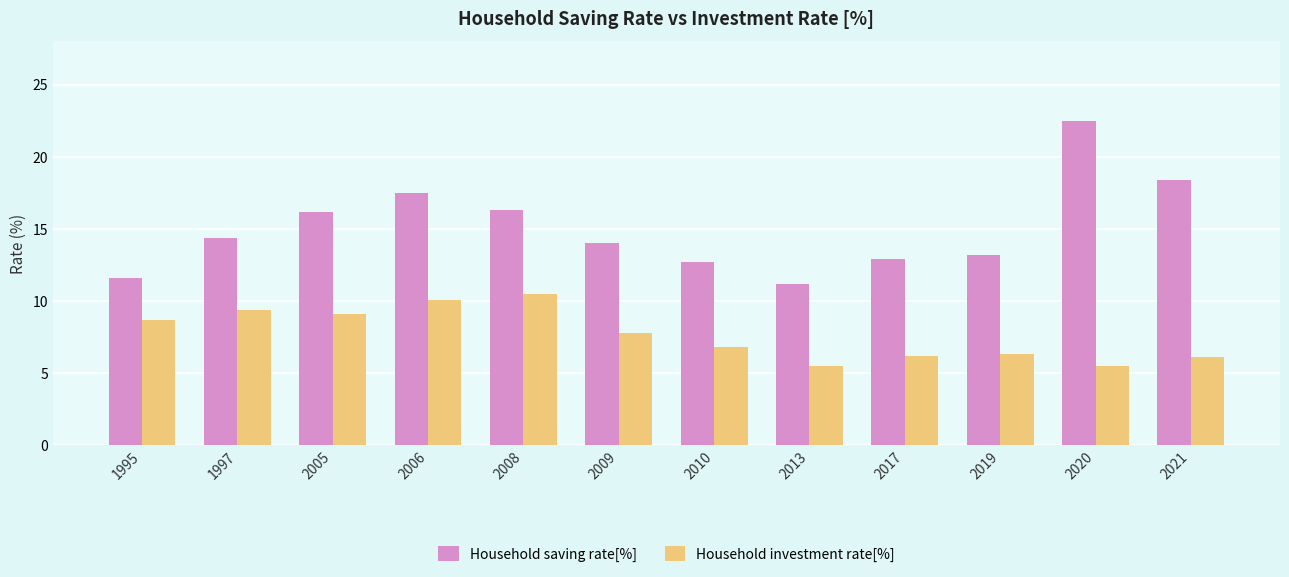

What is the value of the Household saving rate[%] bar at the 7th from the left?

12.7